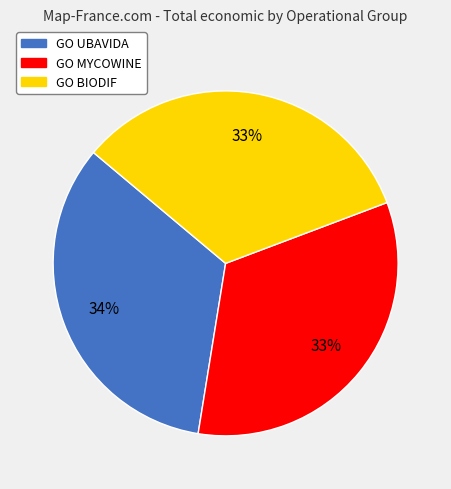

To the nearest percent, what is the average slice percentage?

33%